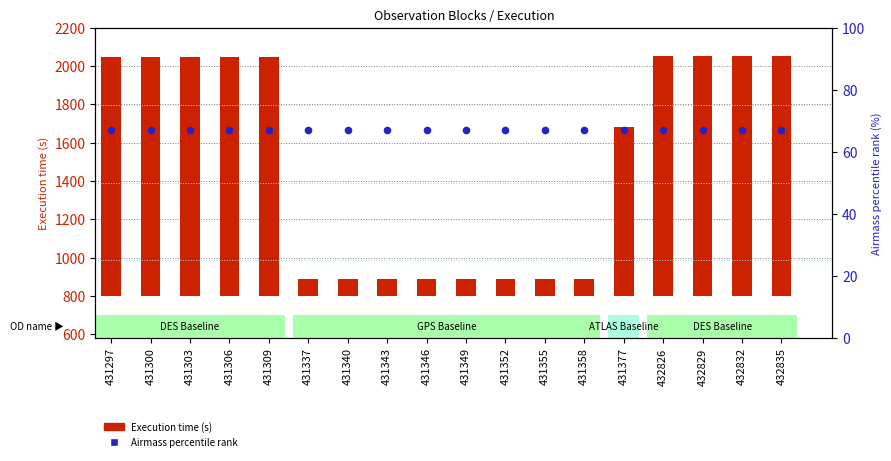

Is the value of Airmass percentile rank at 431306 greater than the value of Execution time (s) at 431346?

No